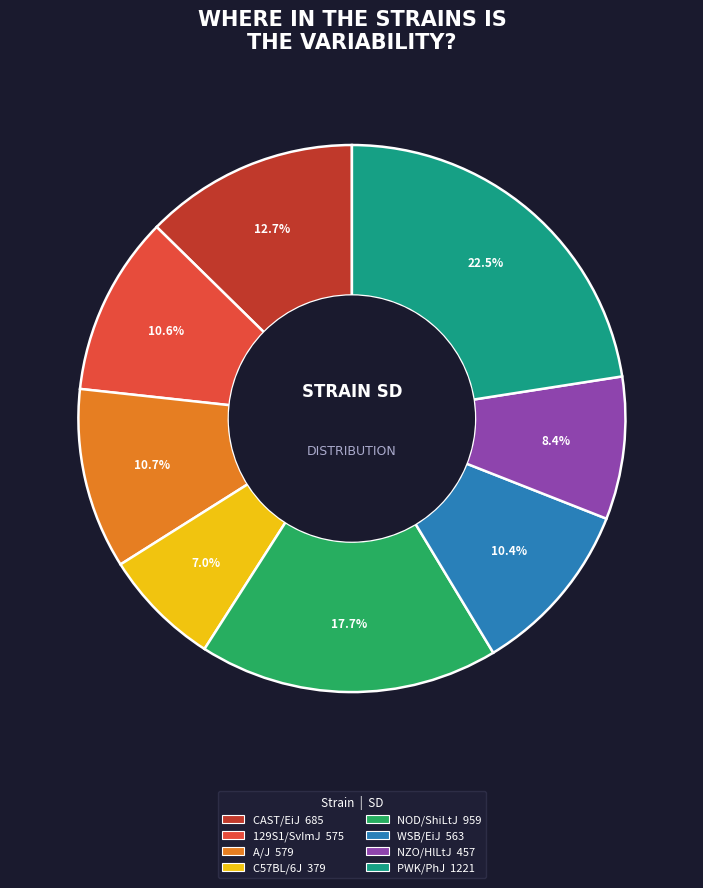

How many slices are in this pie chart?

8